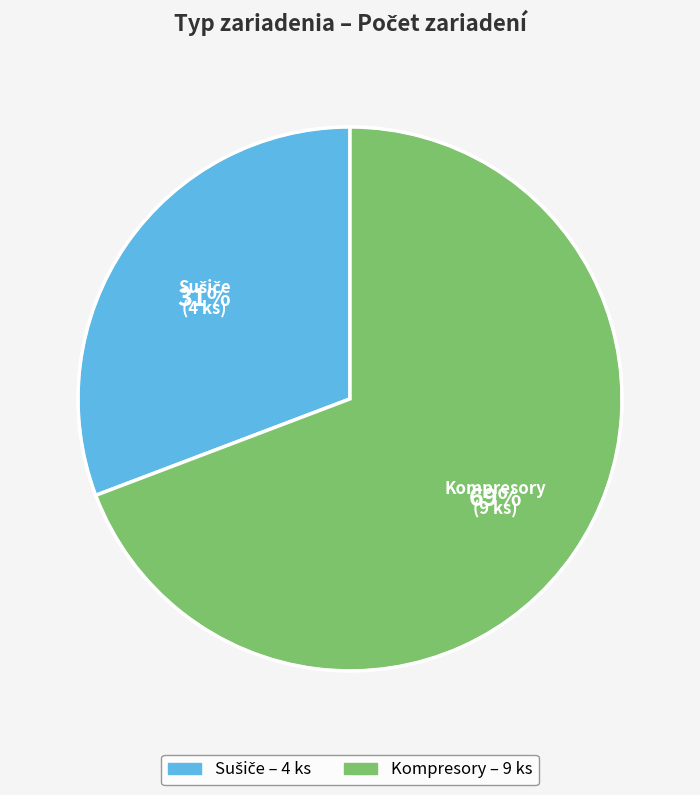

What is the majority slice?

Kompresory